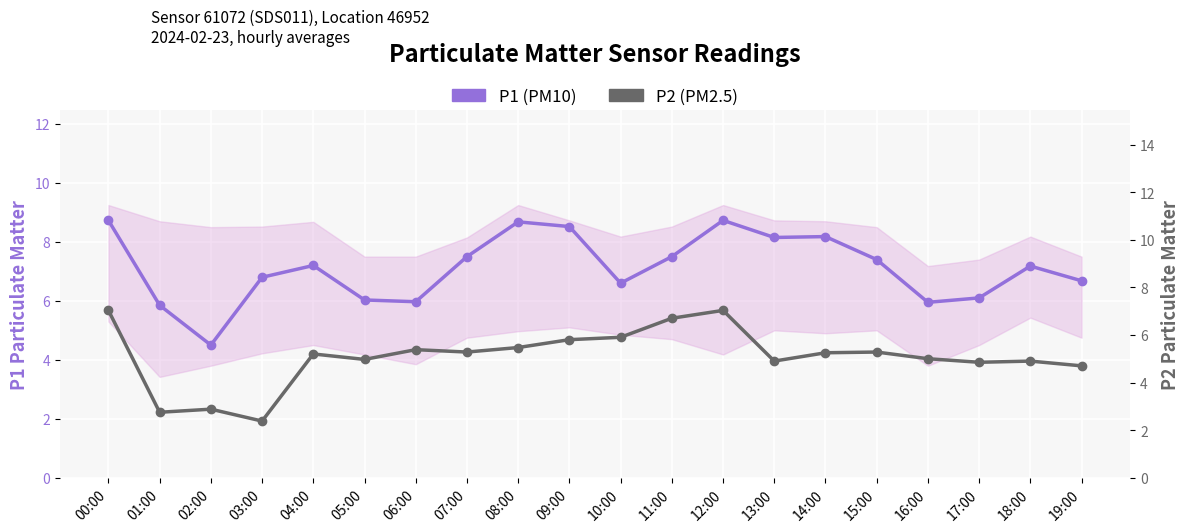

Which series has the widest spread of values?

P2 (PM2.5)